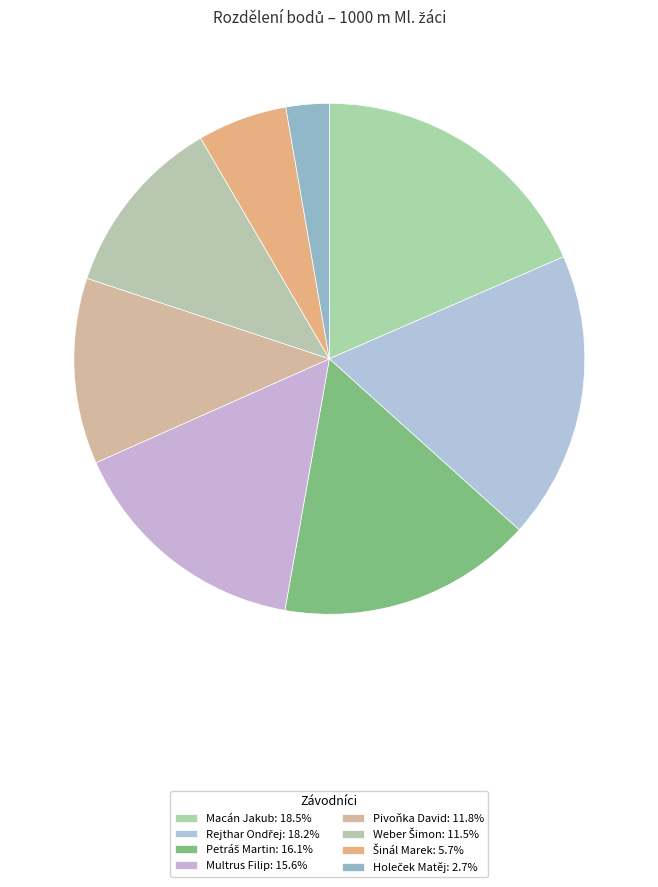

Rank the categories by value from highest to lowest.

Macán Jakub, Rejthar Ondřej, Petráš Martin, Multrus Filip, Pivoňka David, Weber Šimon, Šinál Marek, Holeček Matěj